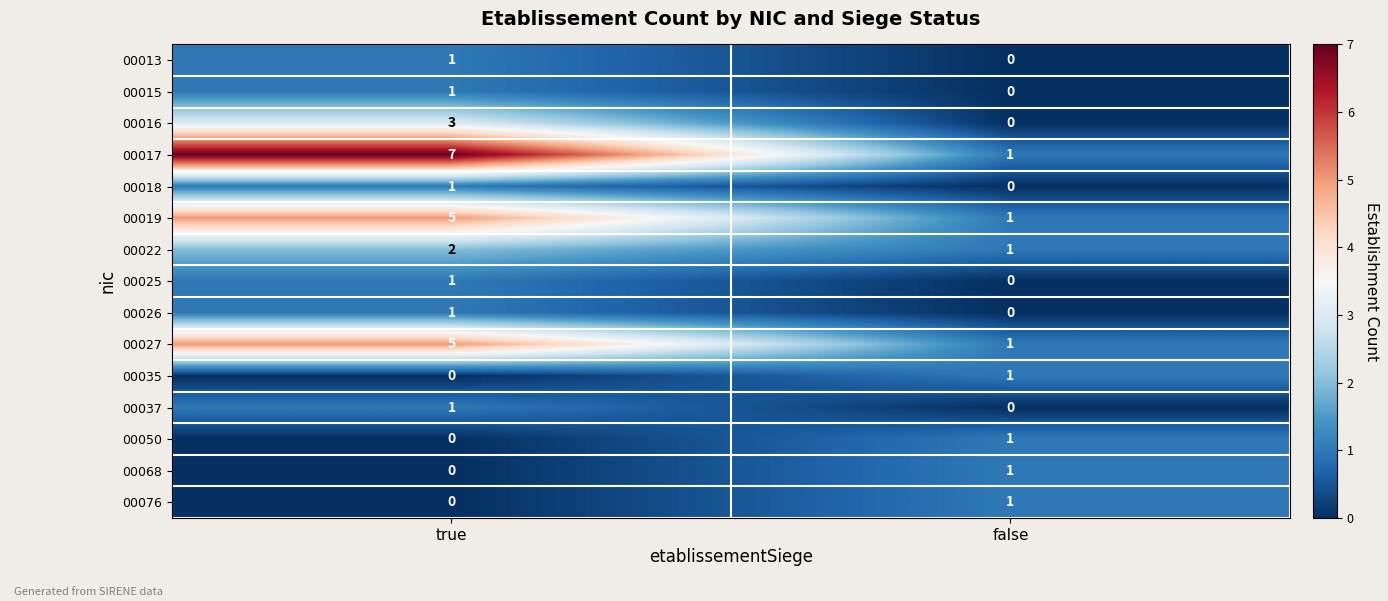

Which series has the largest total across all categories?

00017